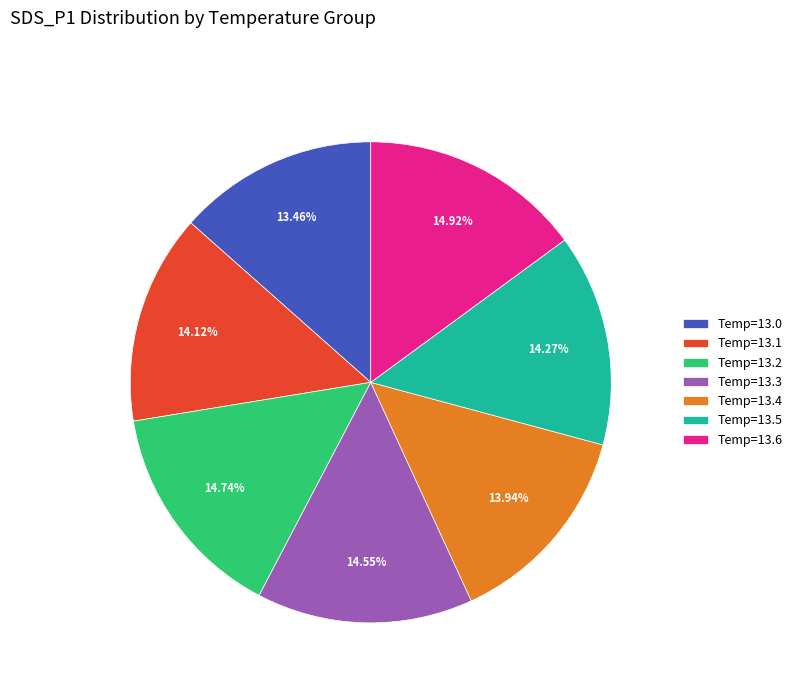

Do Temp=13.4 and Temp=13.0 together represent more than half of the pie?

No